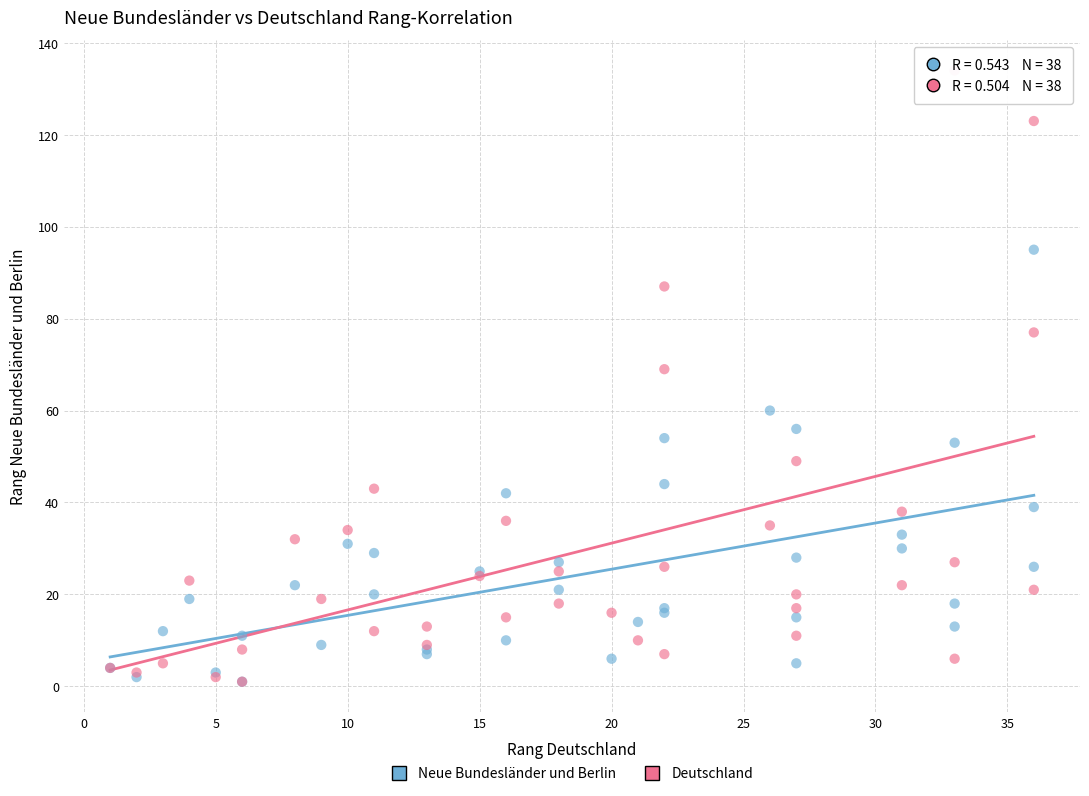

Which series contains the highest Y value?

Deutschland